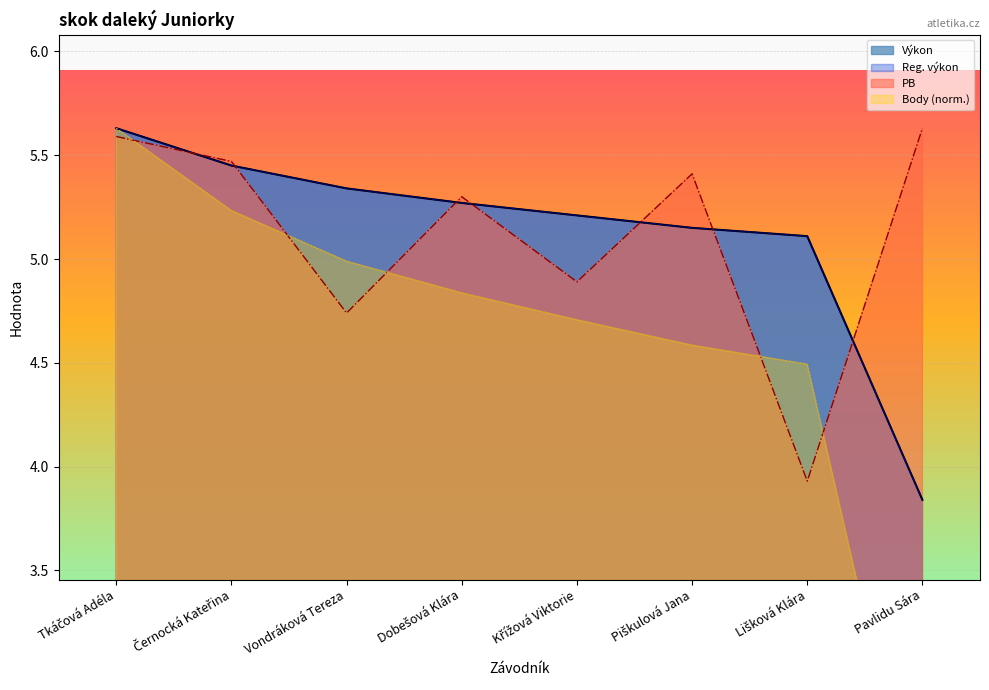

What is the label of the 5th point from the left?

Křížová Viktorie